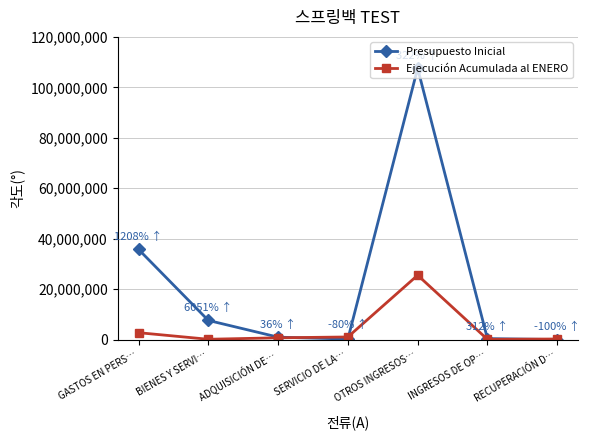

How many data points in Presupuesto Inicial are less than 959212?

3